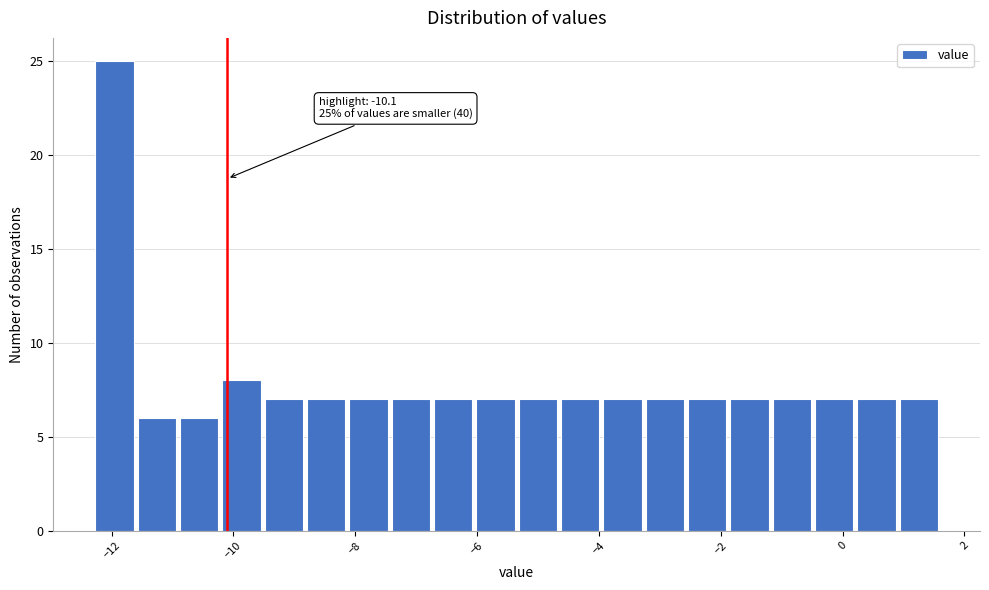

Around what value on the x-axis is the tallest bar? Give the approximate position of its centre, as read against the axis.

-12.0